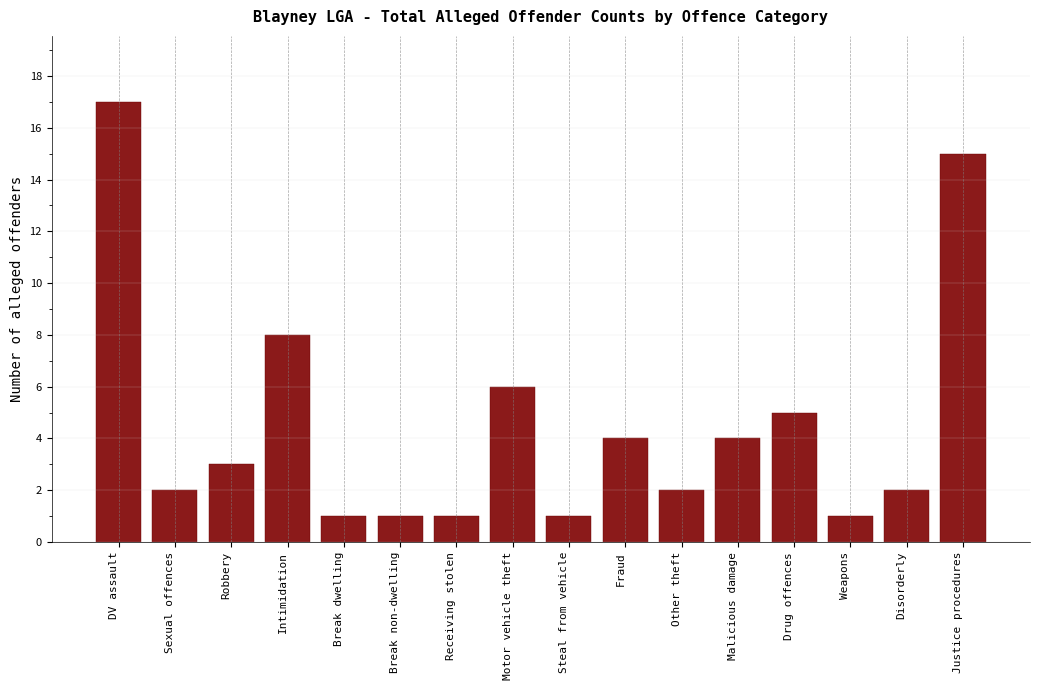

Reading left to right, extract all data points from this chart.

17	2	3	8	1	1	1	6	1	4	2	4	5	1	2	15